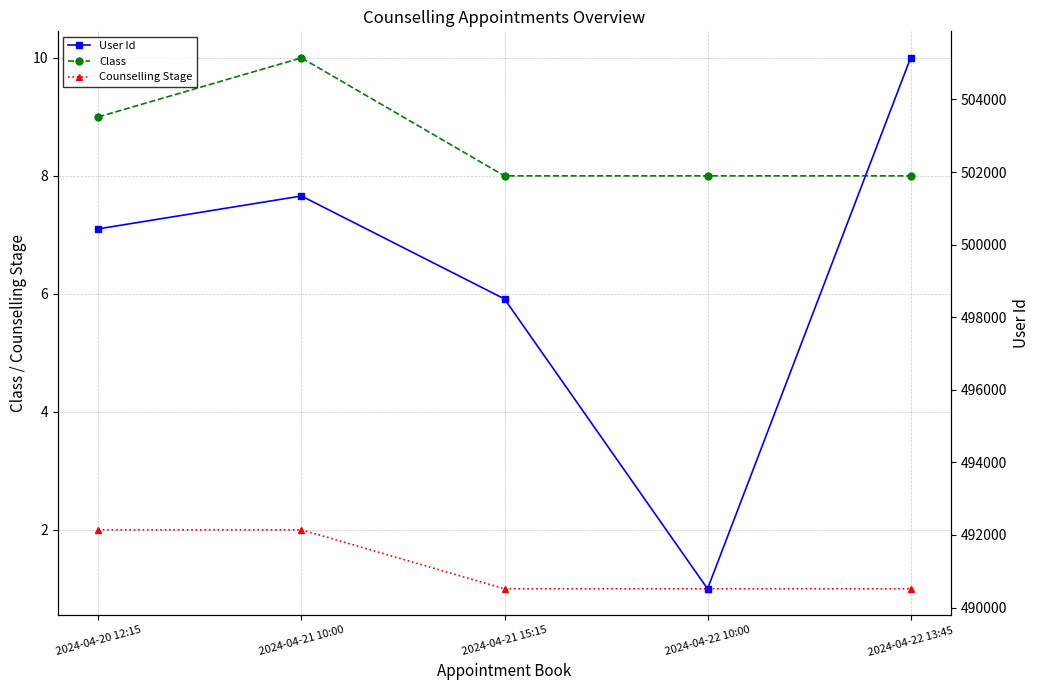

The value of User Id at 2024-04-21 10:00 is 693735. True or false?

False